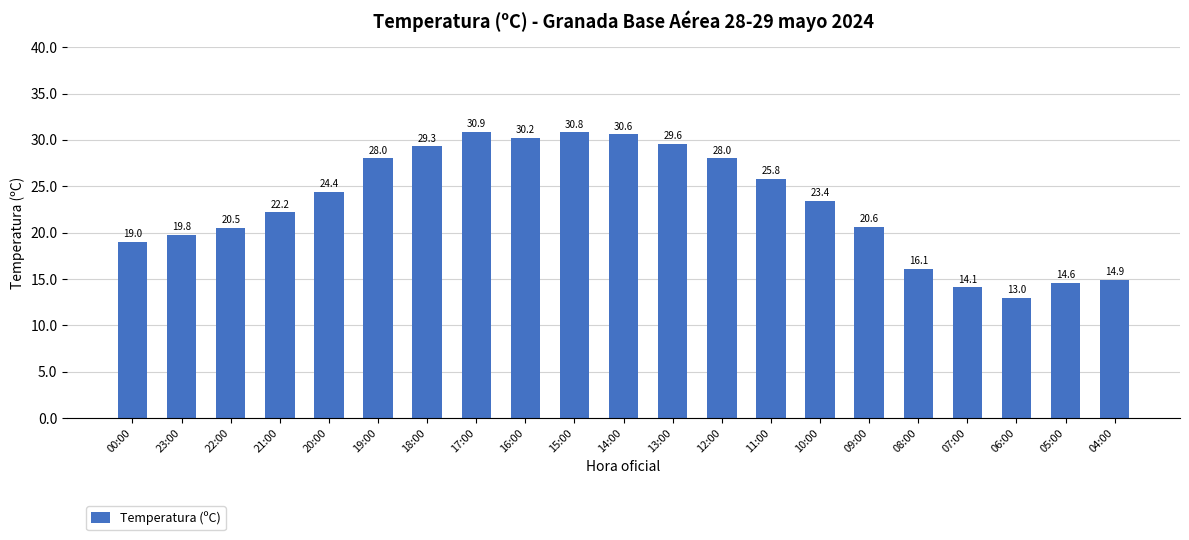

At which category does the chart reach its peak across all series?

17:00